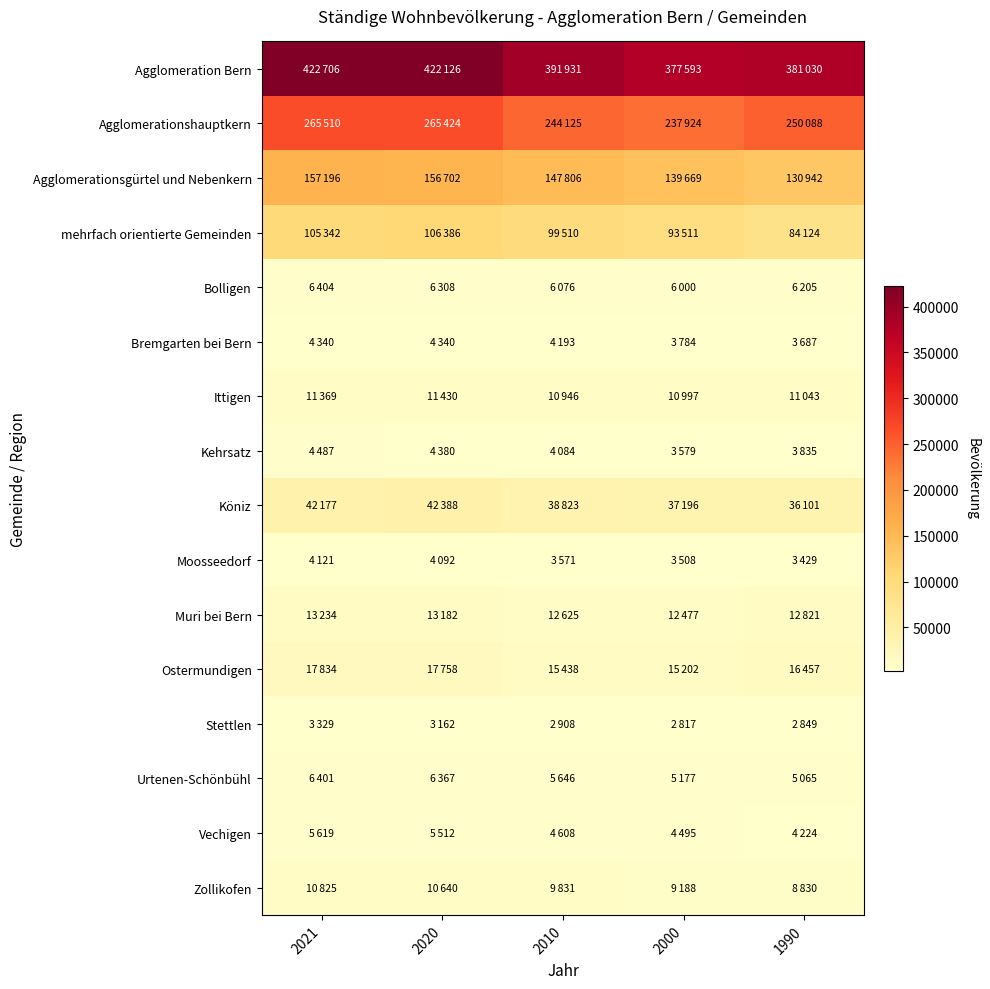

Rank the series by their maximum value, from highest to lowest.

Agglomeration Bern, Agglomerationshauptkern, Agglomerationsgürtel und Nebenkern, mehrfach orientierte Gemeinden, Köniz, Ostermundigen, Muri bei Bern, Ittigen, Zollikofen, Bolligen, Urtenen-Schönbühl, Vechigen, Kehrsatz, Bremgarten bei Bern, Moosseedorf, Stettlen